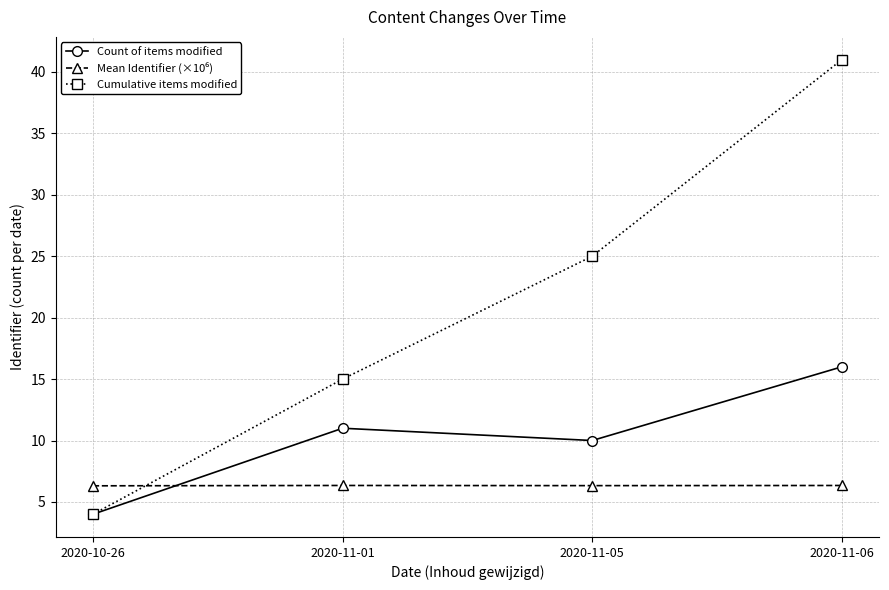

How many lines are shown in the chart?

3